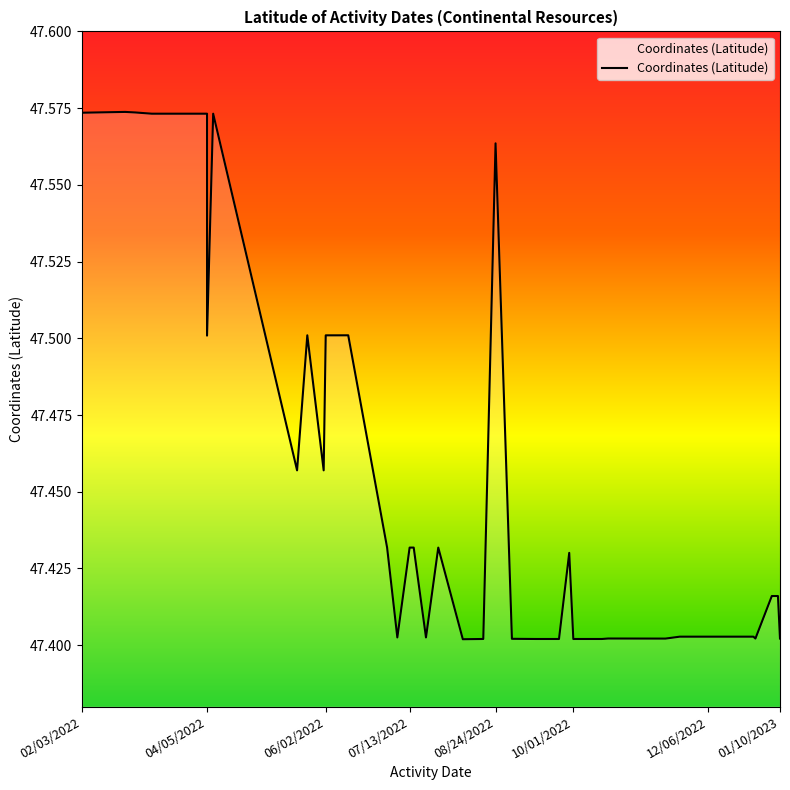

How many lines are shown in the chart?

1